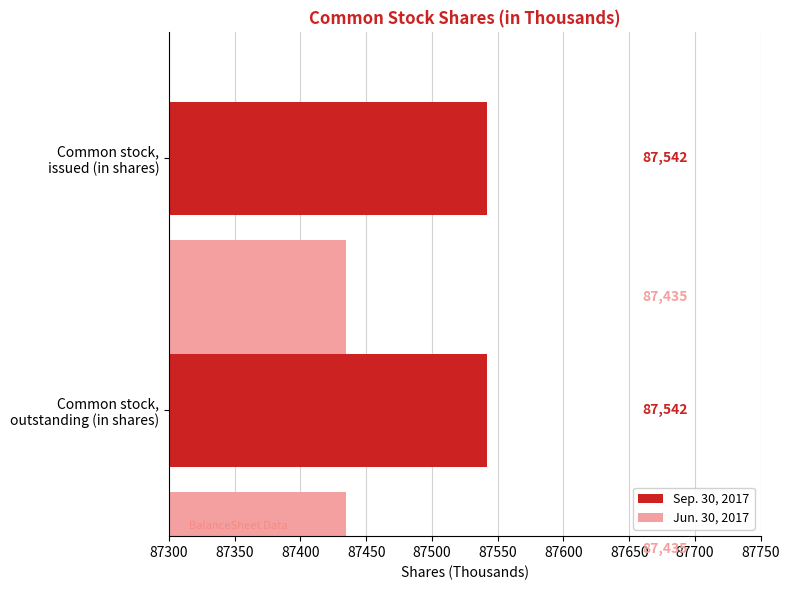

How many bars are there in each group?

2